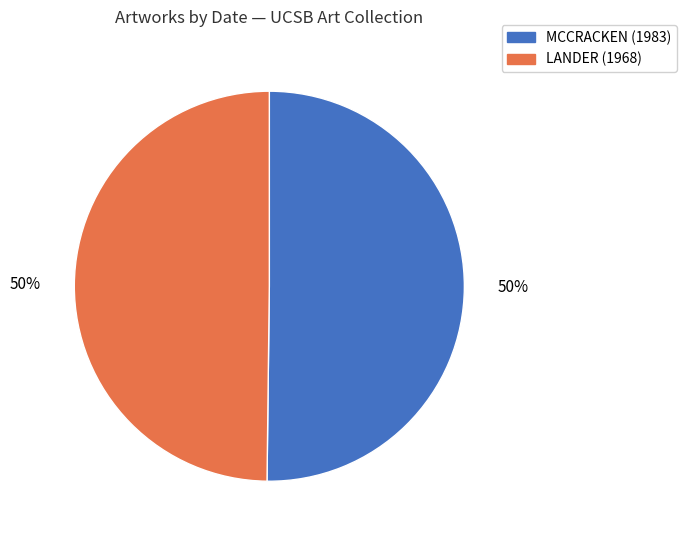

To the nearest percent, what percentage of the pie is MCCRACKEN (1983)?

50%